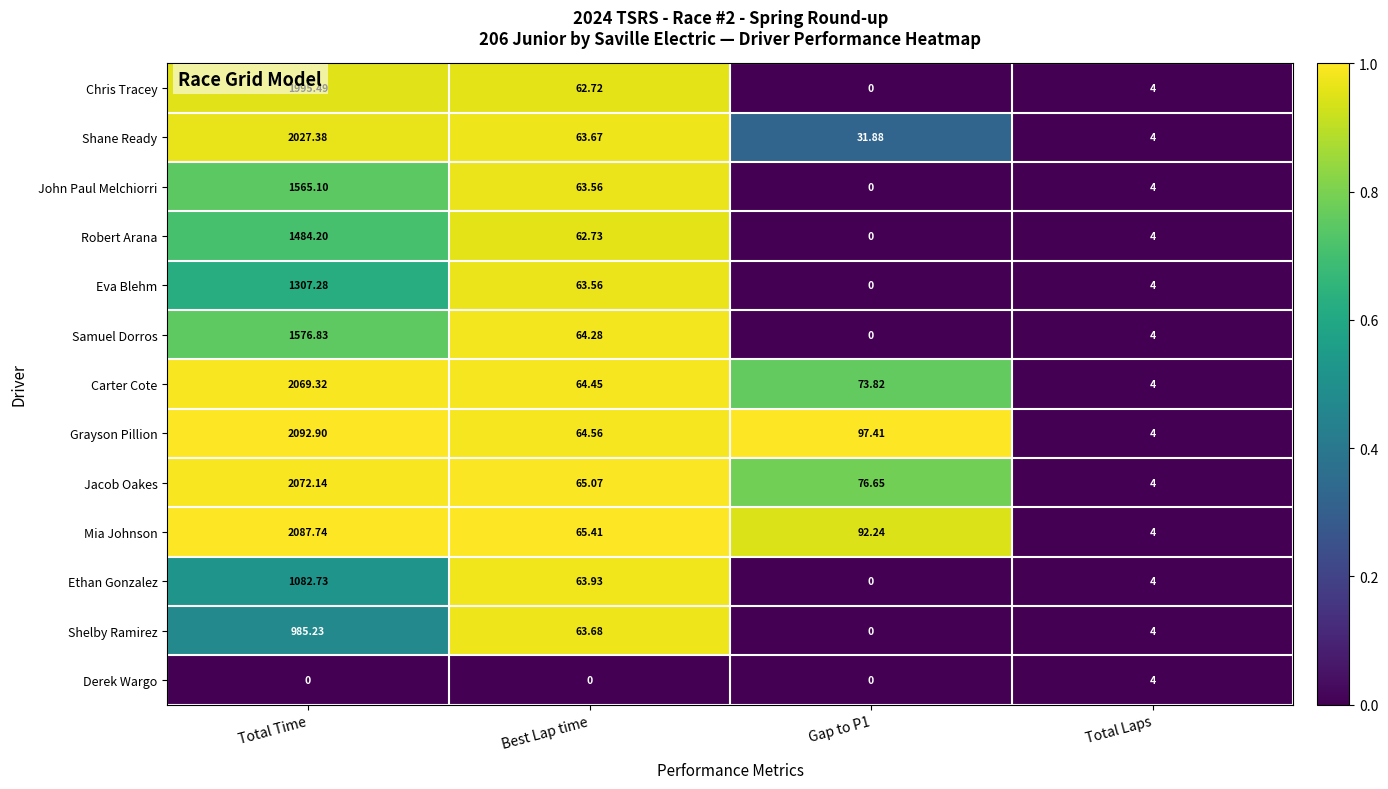

Which series has the largest total across all categories?

Grayson Pillion